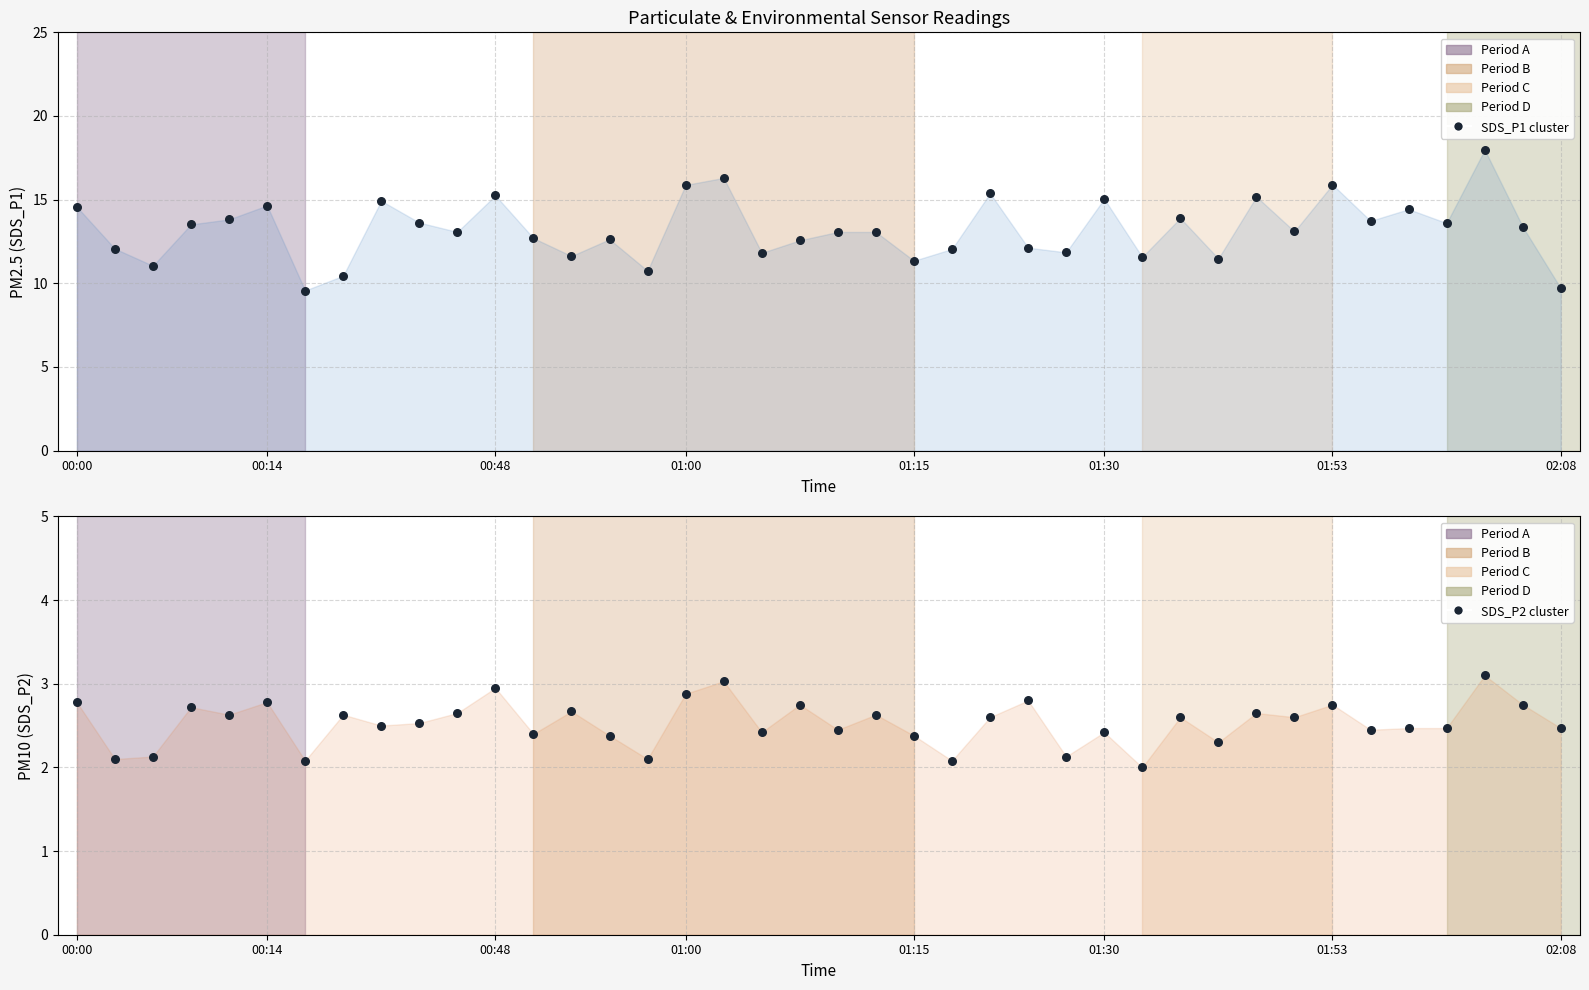

At how many categories does at least one series exceed 14?

12